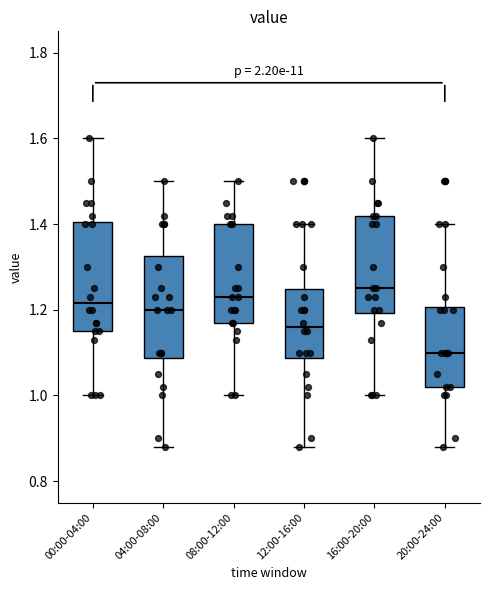

Reading left to right, read every box against the y-axis: the position of its median line, the range the box covers, and the ends of its whiskers. The values are not printed on the chart, so give them approximately, as read against the axis.

00:00-04:00: median 1.22, box 1.16 to 1.40, whiskers 1.00 to 1.60
04:00-08:00: median 1.20, box 1.08 to 1.32, whiskers 0.88 to 1.50
08:00-12:00: median 1.24, box 1.18 to 1.40, whiskers 1.00 to 1.50
12:00-16:00: median 1.16, box 1.08 to 1.24, whiskers 0.88 to 1.40
16:00-20:00: median 1.26, box 1.20 to 1.42, whiskers 1.00 to 1.60
20:00-24:00: median 1.10, box 1.02 to 1.20, whiskers 0.88 to 1.40